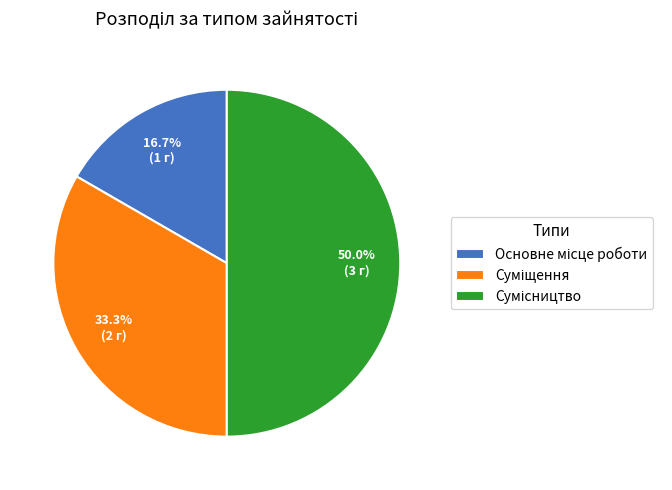

Count the number of slices in the pie.

3